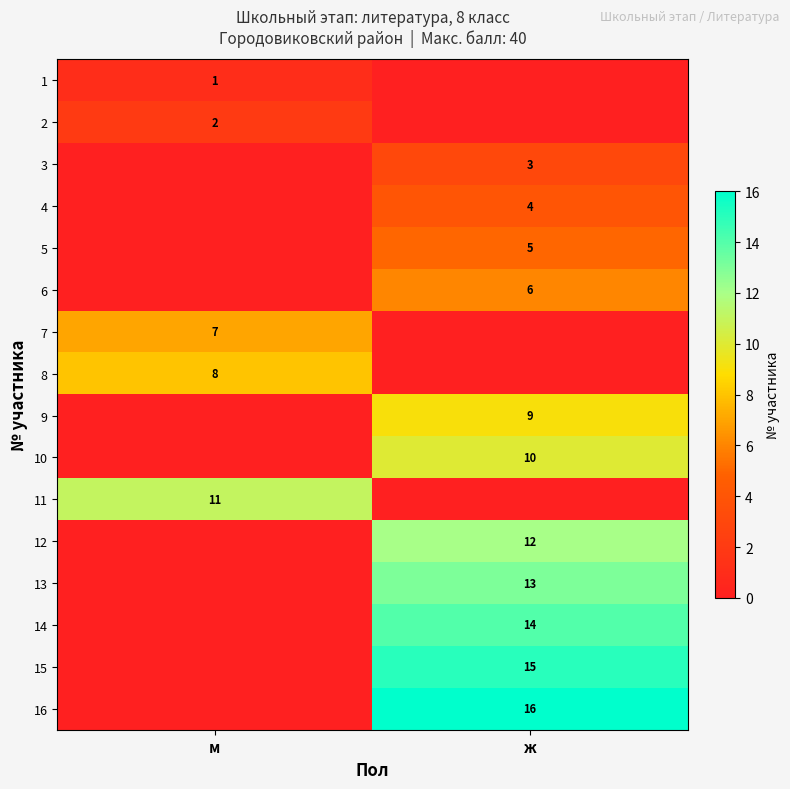

True or false: 12 has a value of 6 at ж.

False